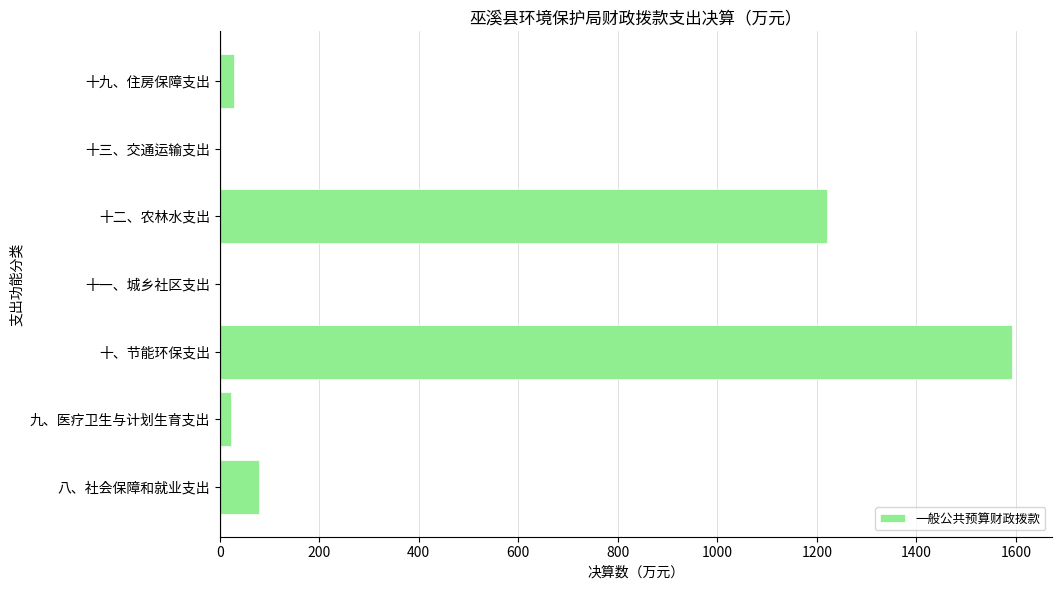

Are the bars grouped side by side (vs. stacked)?

No